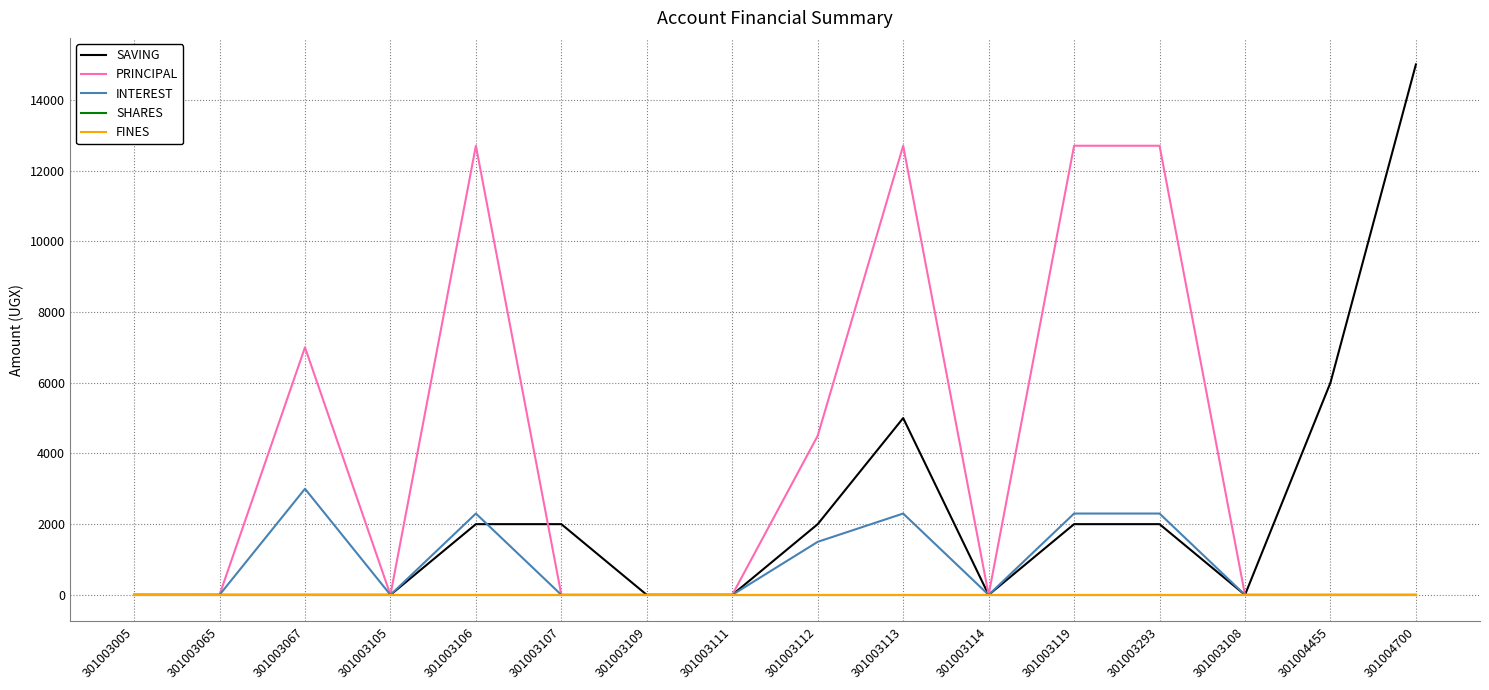

The PRINCIPAL series shows 0 at 301003105. True or false?

True